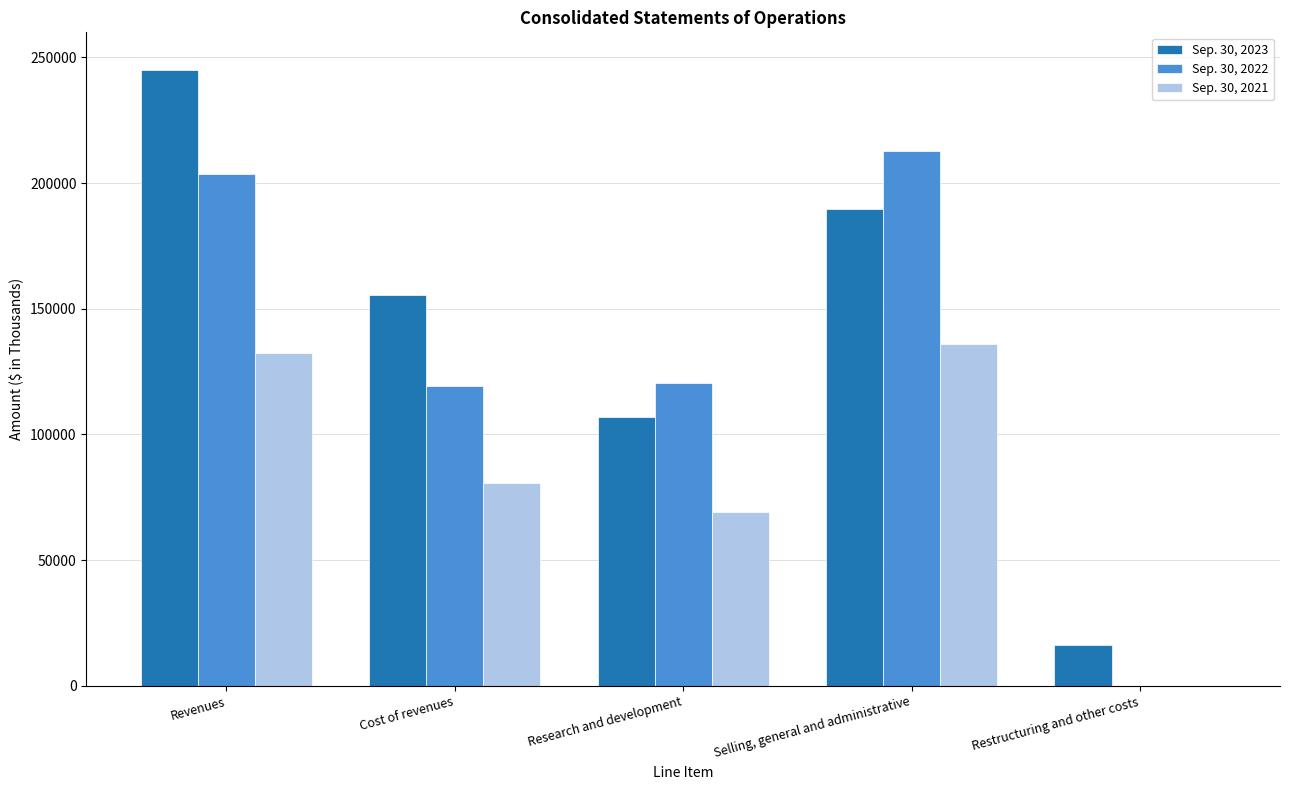

Which series changed the most between Research and development and Selling, general and administrative?

Sep. 30, 2022